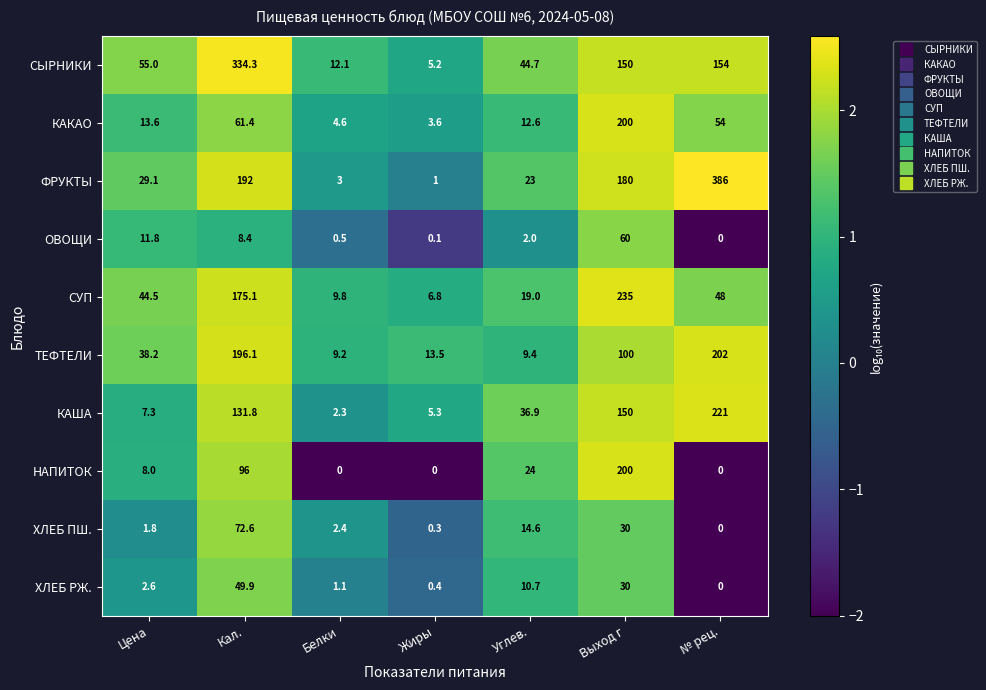

At which label does ХЛЕБ РЖ. first exceed 2?

Цена